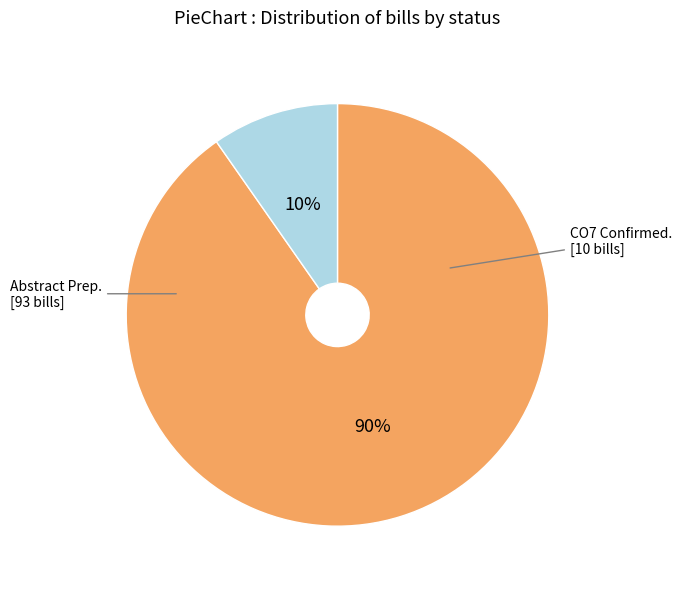

To the nearest percent, what is the average slice percentage?

50%